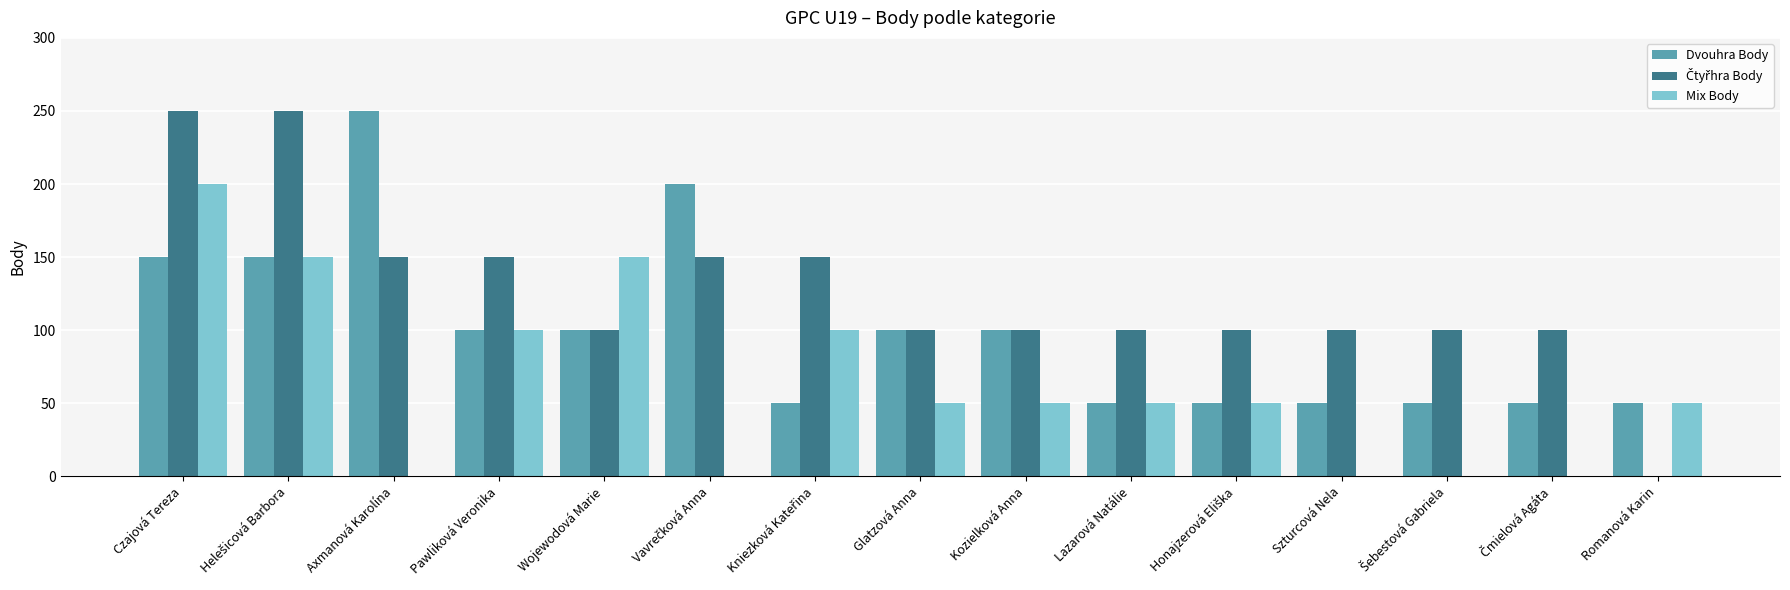

The Dvouhra Body series shows 171 at Glatzová Anna. True or false?

False